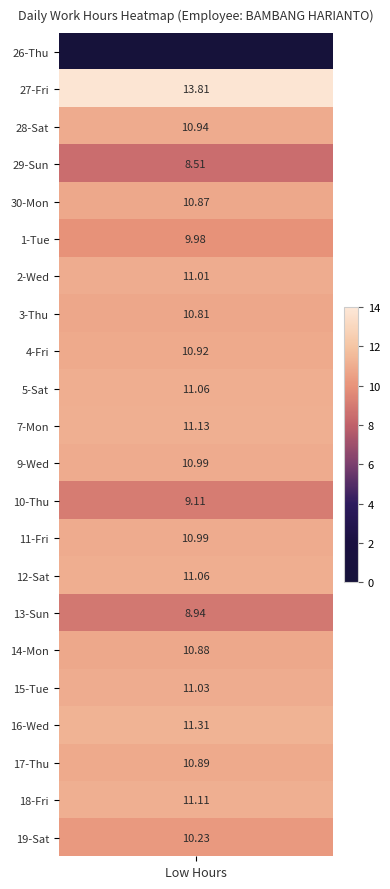

Between 6 and 0, which is larger?

6